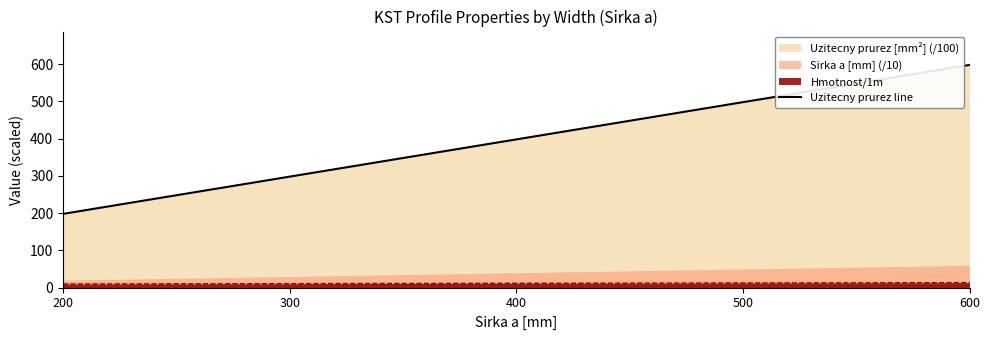

True or false: the data shows 398 at 400.

True